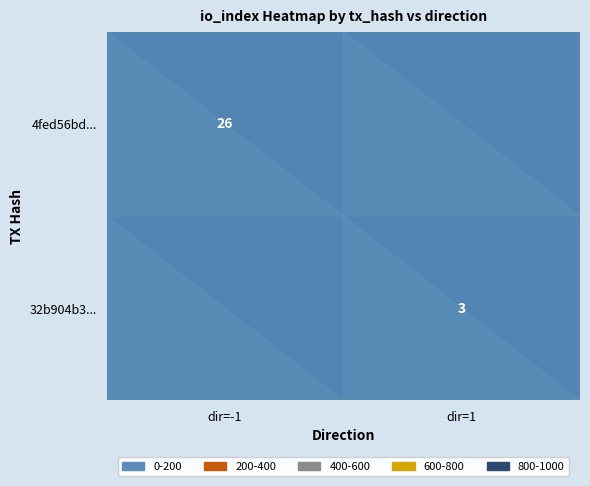

Is the value of 4fed56bd18902e3cc5e8fd681028e2cd1e1c2a1 at direction greater than the value of 32b904b32e3a193f12a064c52e8662c1ec4d6ef at io_index?

No